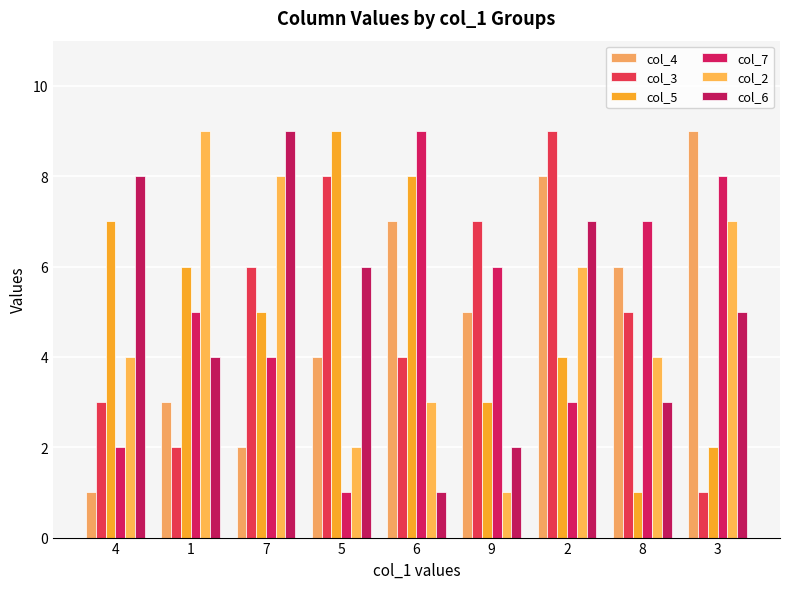

What is the label of the 3rd bar from the left?

7